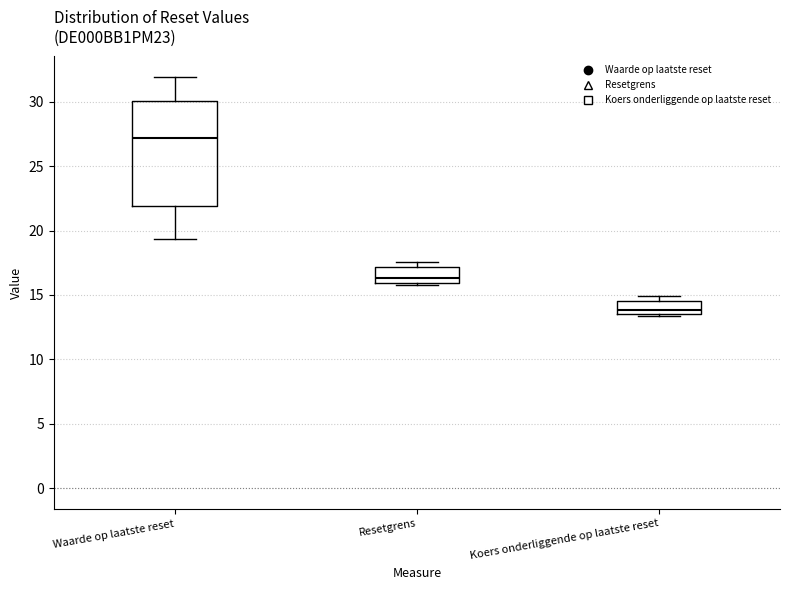

Which box has the lowest median line?

Koers onderliggende op laatste reset